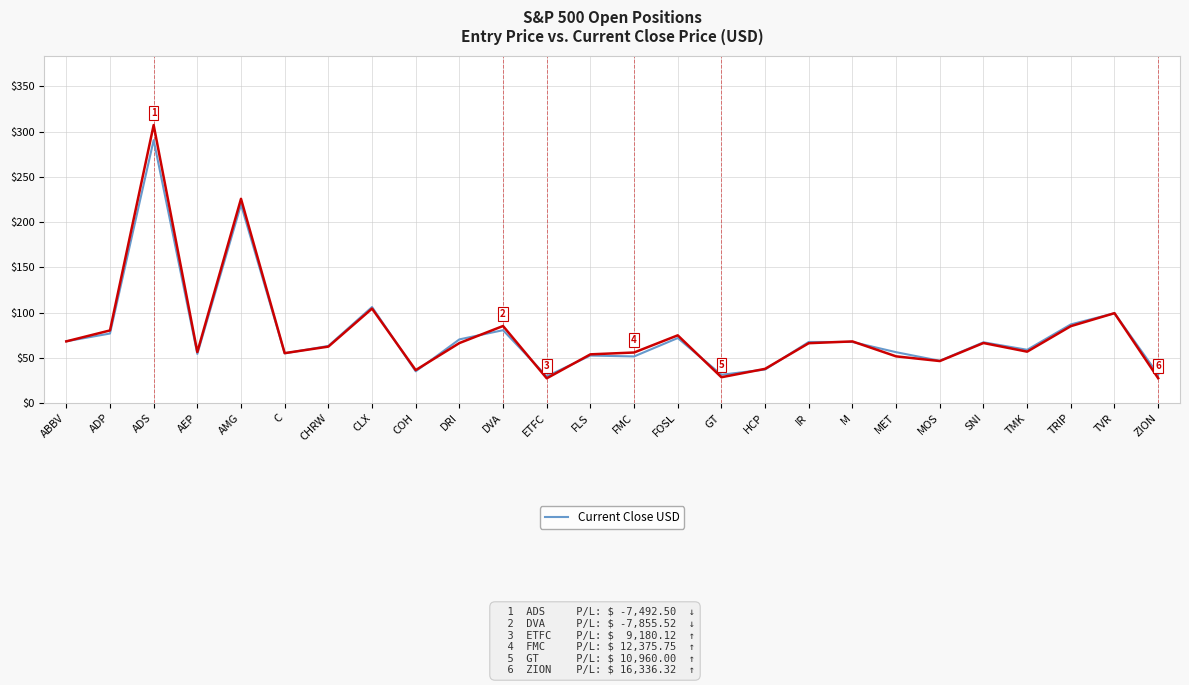

What is the maximum value shown in the chart?

307.2